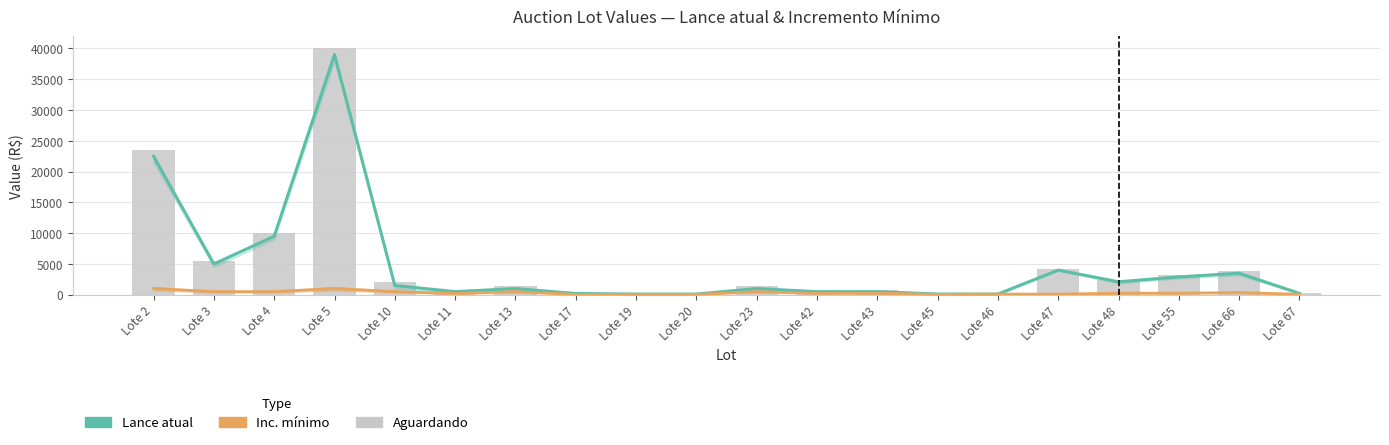

At which label is Inc. mínimo closest to 525?

Lote 3